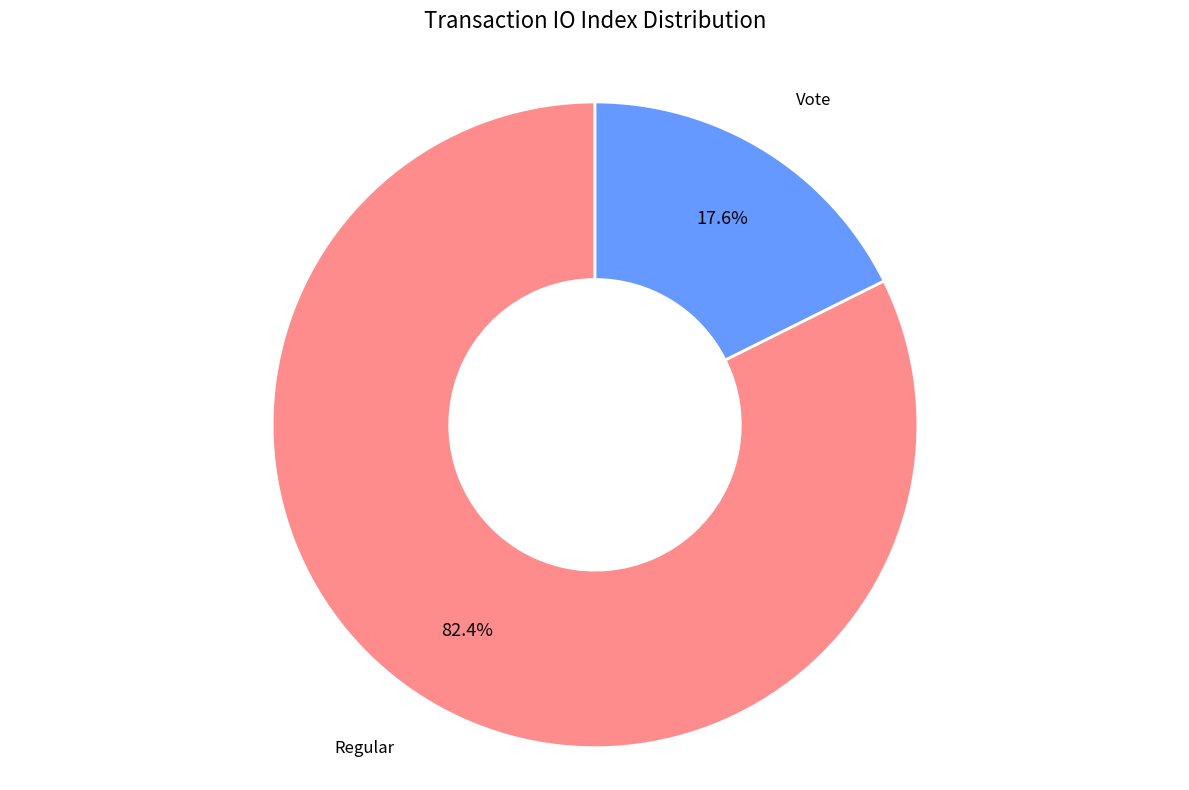

To the nearest percent, what is the average slice percentage?

50%